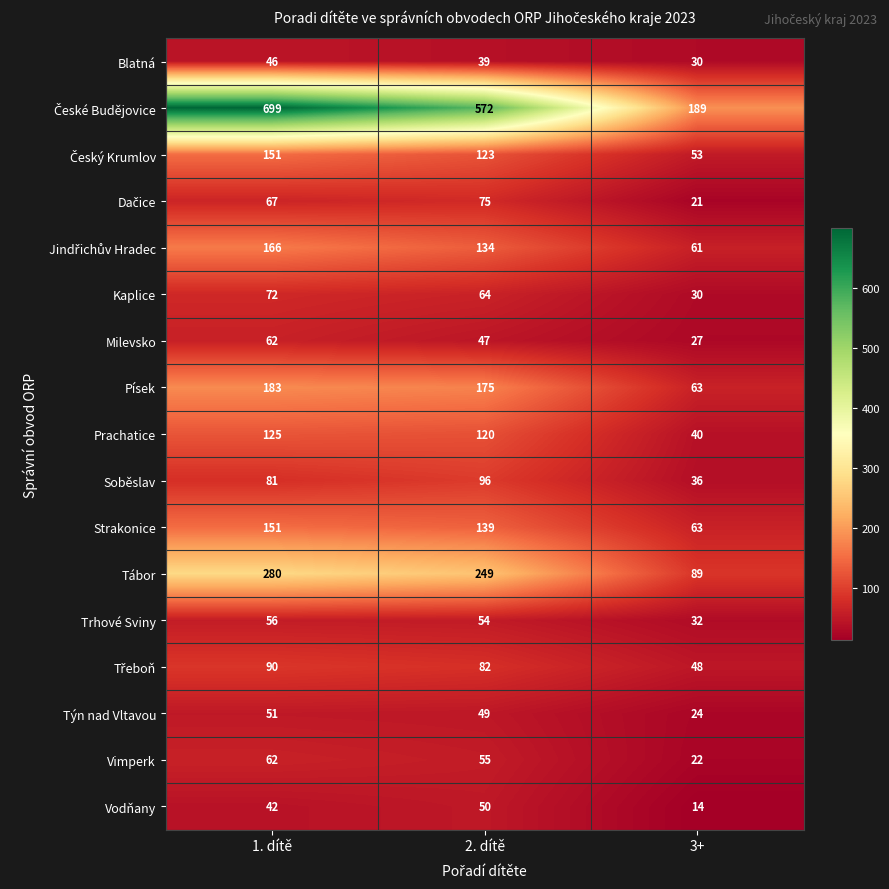

At which label is Kaplice closest to 51?

2. dítě